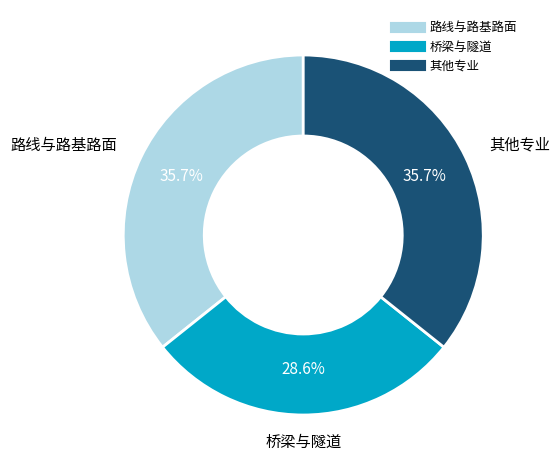

Is there a majority slice in this chart?

No